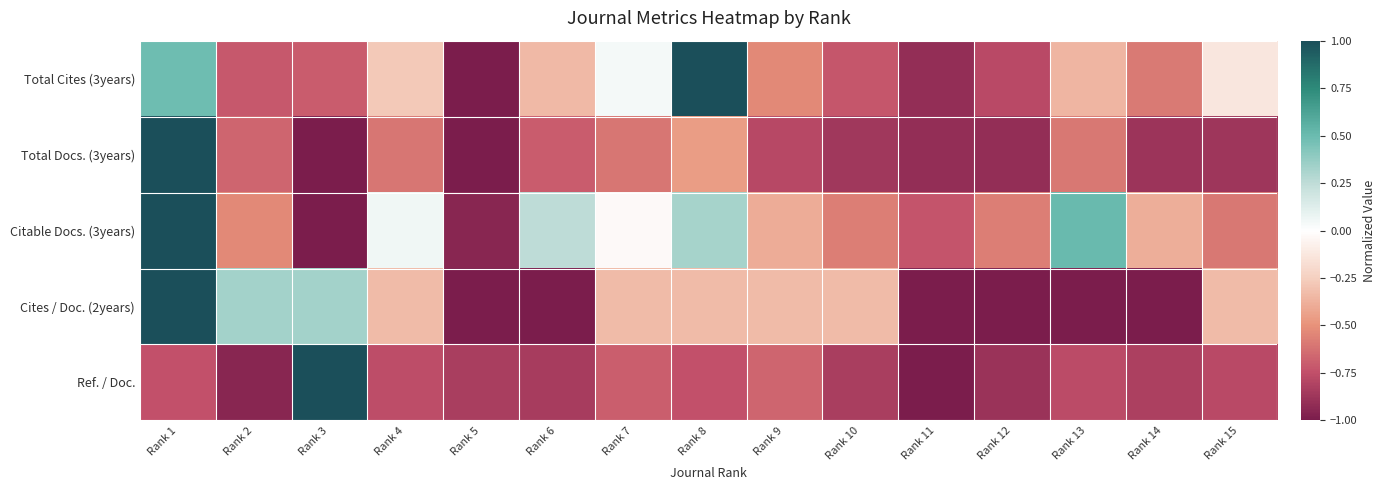

Reading left to right, extract all data points from this chart.

Total Cites (3years): Rank 1=0.5	Rank 2=-0.7	Rank 3=-0.7	Rank 4=-0.3	Rank 5=-1.0	Rank 6=-0.3	Rank 7=0.0	Rank 8=1.0	Rank 9=-0.5	Rank 10=-0.7	Rank 11=-0.9	Rank 12=-0.8	Rank 13=-0.4	Rank 14=-0.6	Rank 15=-0.1
Total Docs. (3years): Rank 1=1.0	Rank 2=-0.7	Rank 3=-1.0	Rank 4=-0.6	Rank 5=-1.0	Rank 6=-0.7	Rank 7=-0.6	Rank 8=-0.5	Rank 9=-0.8	Rank 10=-0.9	Rank 11=-0.9	Rank 12=-0.9	Rank 13=-0.6	Rank 14=-0.9	Rank 15=-0.9
Citable Docs. (3years): Rank 1=1.0	Rank 2=-0.5	Rank 3=-1.0	Rank 4=0.1	Rank 5=-1.0	Rank 6=0.3	Rank 7=-0.0	Rank 8=0.3	Rank 9=-0.4	Rank 10=-0.6	Rank 11=-0.7	Rank 12=-0.6	Rank 13=0.5	Rank 14=-0.4	Rank 15=-0.6
Cites / Doc. (2years): Rank 1=1.0	Rank 2=0.3	Rank 3=0.3	Rank 4=-0.3	Rank 5=-1.0	Rank 6=-1.0	Rank 7=-0.3	Rank 8=-0.3	Rank 9=-0.3	Rank 10=-0.3	Rank 11=-1.0	Rank 12=-1.0	Rank 13=-1.0	Rank 14=-1.0	Rank 15=-0.3
Ref. / Doc.: Rank 1=-0.7	Rank 2=-0.9	Rank 3=1.0	Rank 4=-0.8	Rank 5=-0.8	Rank 6=-0.8	Rank 7=-0.7	Rank 8=-0.7	Rank 9=-0.7	Rank 10=-0.8	Rank 11=-1.0	Rank 12=-0.9	Rank 13=-0.8	Rank 14=-0.8	Rank 15=-0.8